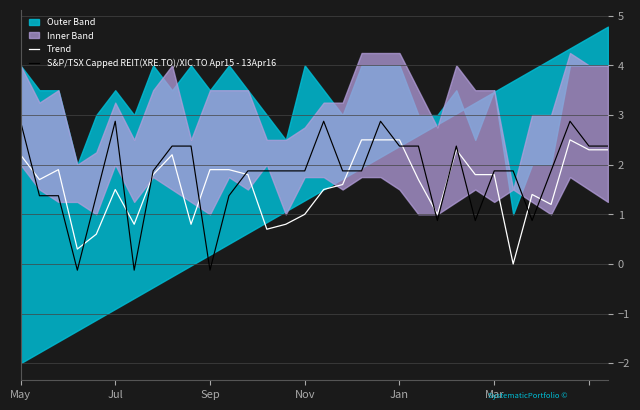

Between 11 and 28, which series saw the biggest shift?

Trend